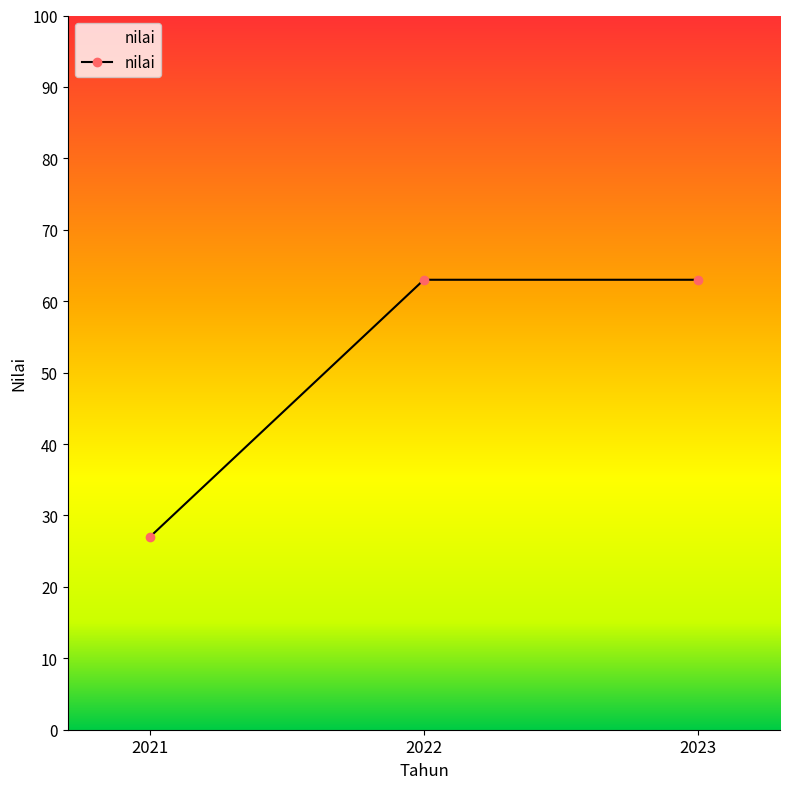

Reading left to right, what are all the values shown in this chart?

27	63	63